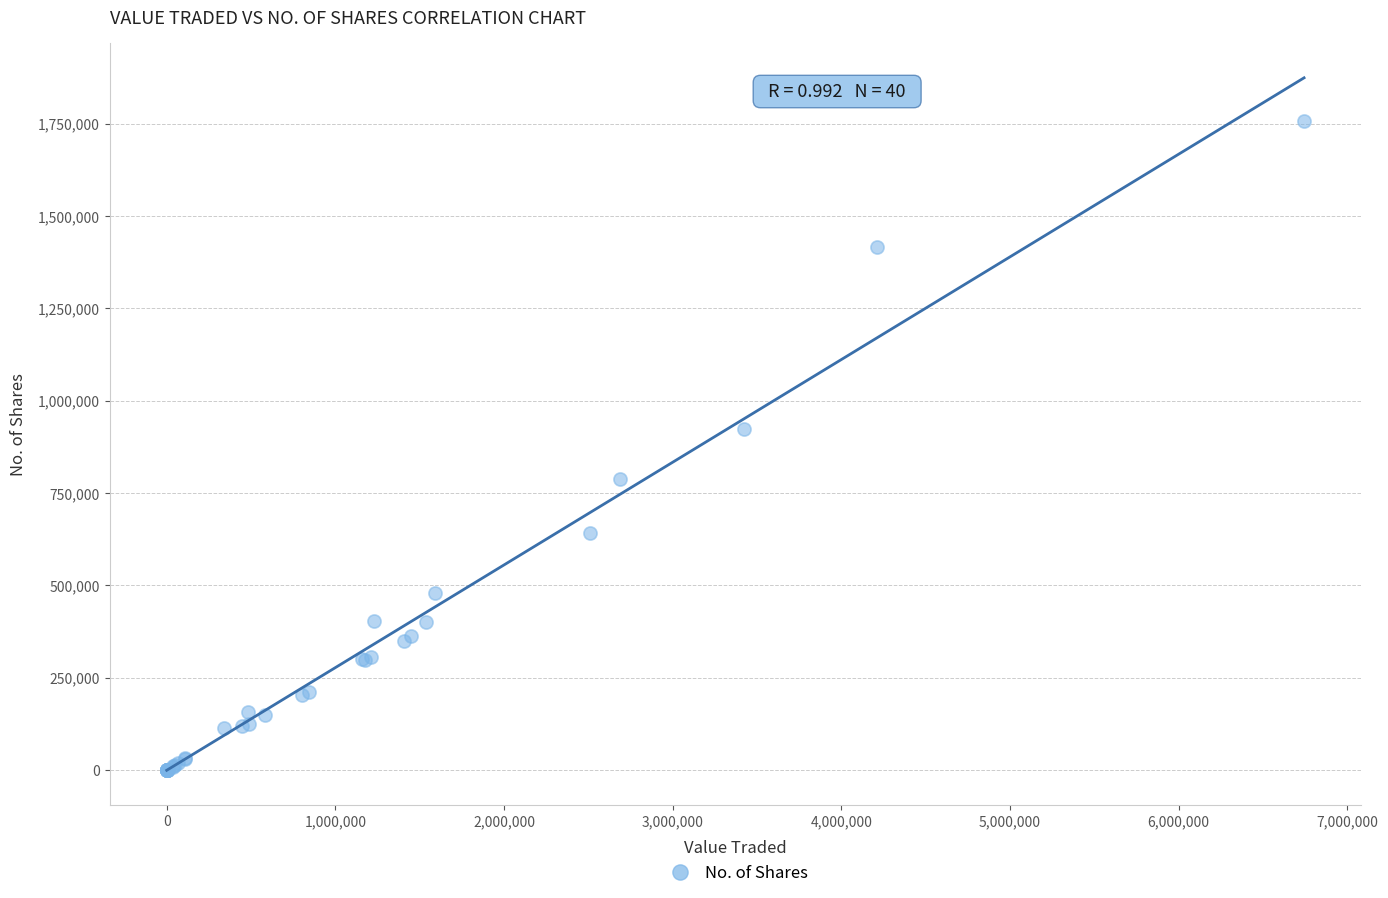

What Y value in the scatter plot is closest to 878937?

924445